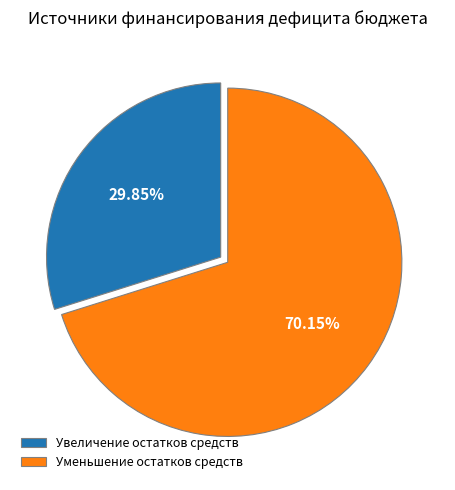

To the nearest percent, what portion does Уменьшение остатков средств represent?

70%